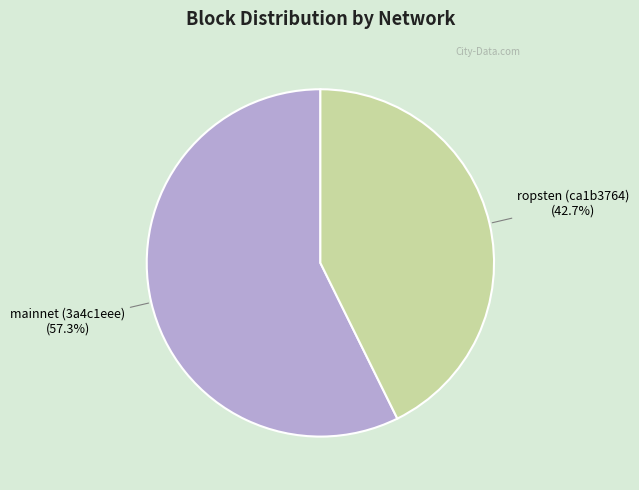

True or false: mainnet (3a4c1eee) accounts for 57% of the total.

True